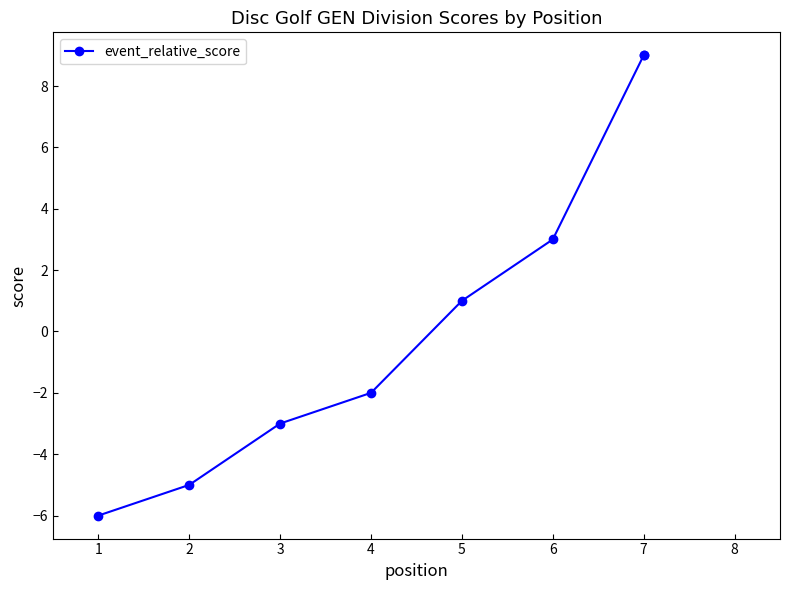

How many data points are less than 1?

4